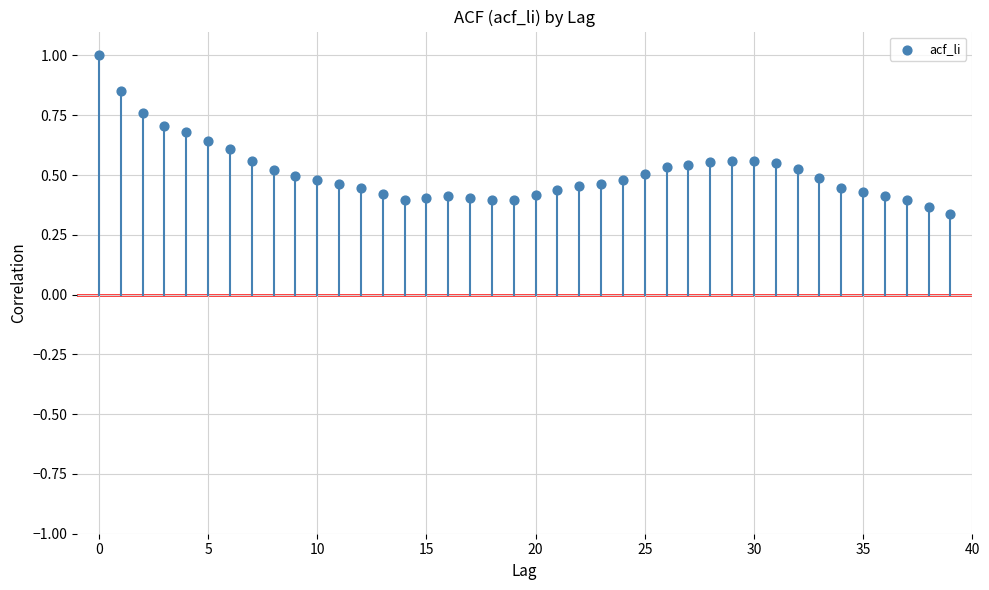

What is the range of Y values (max minus min)?

0.7